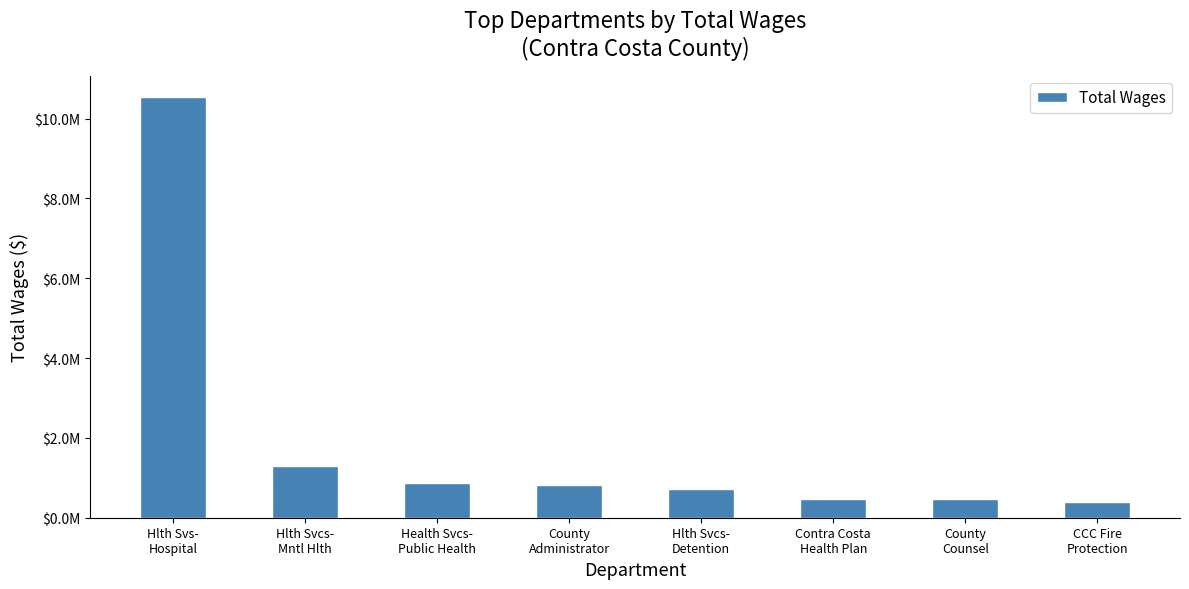

Are the bars horizontal?

No